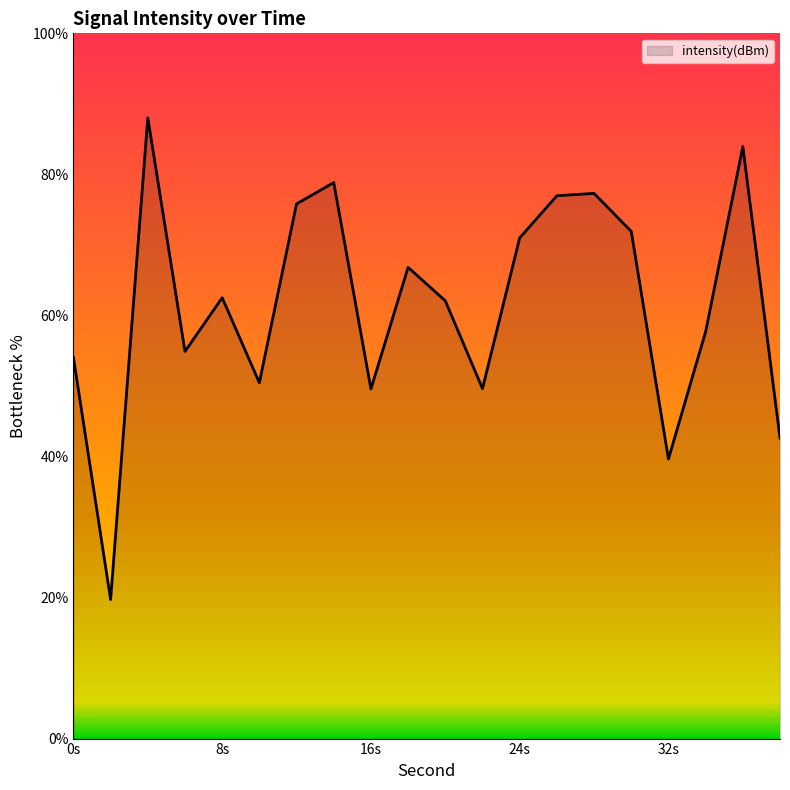

What is the difference between the maximum and minimum values?

68.3